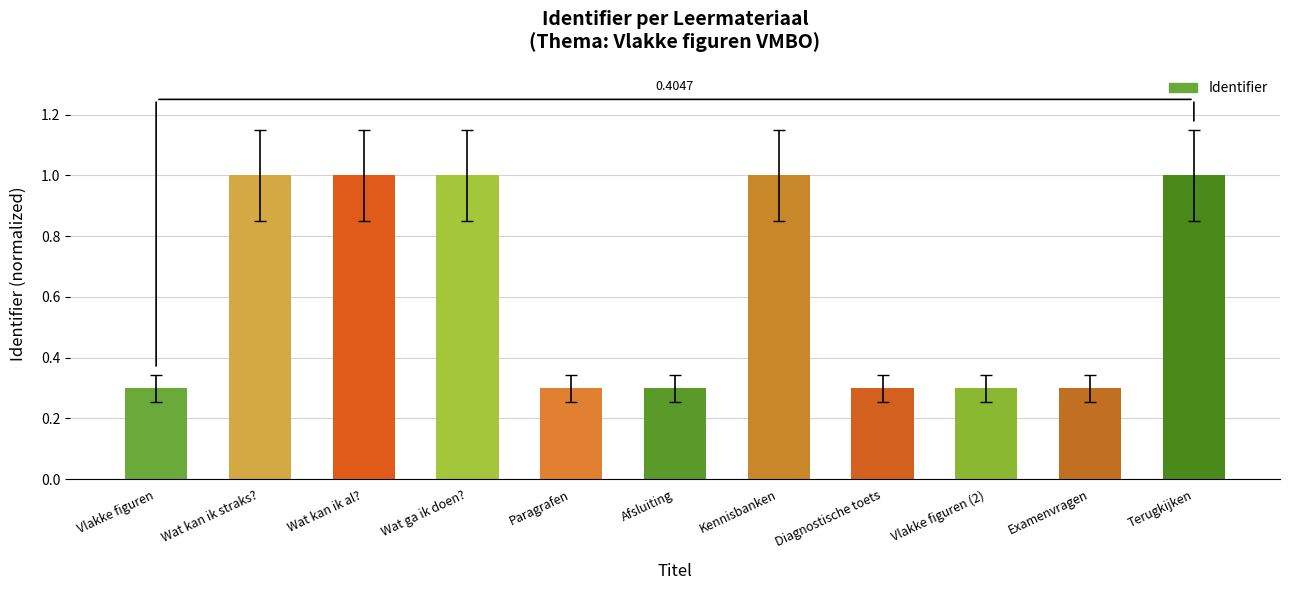

Reading left to right, transcribe all the data shown in this chart.

Vlakke figuren=0.3	Wat kan ik straks?=1.0	Wat kan ik al?=1.0	Wat ga ik doen?=1.0	Paragrafen=0.3	Afsluiting=0.3	Kennisbanken=1.0	Diagnostische toets=0.3	Vlakke figuren (2)=0.3	Examenvragen=0.3	Terugkijken=1.0